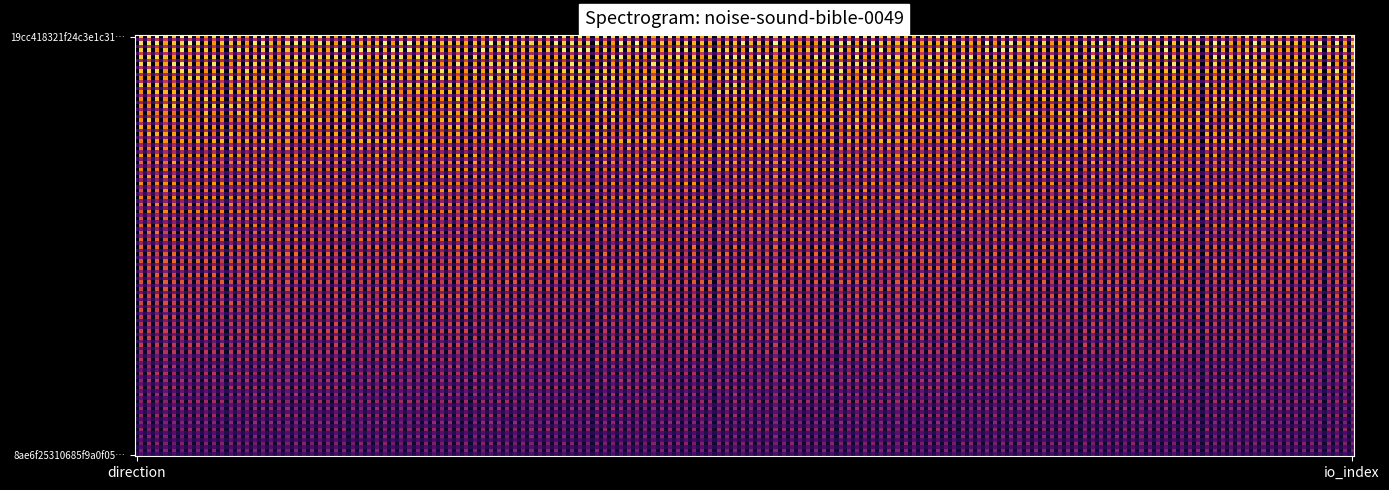

What is the difference between the maximum and minimum values in the 19cc418321f24c3e1c31f1faf3193783b81f31a series?

9